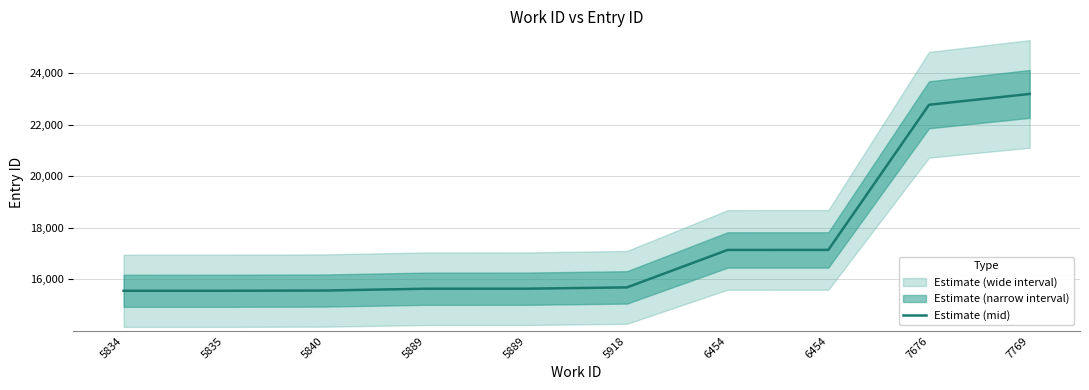

What is the difference between the values at 5835 and 6454?

1583